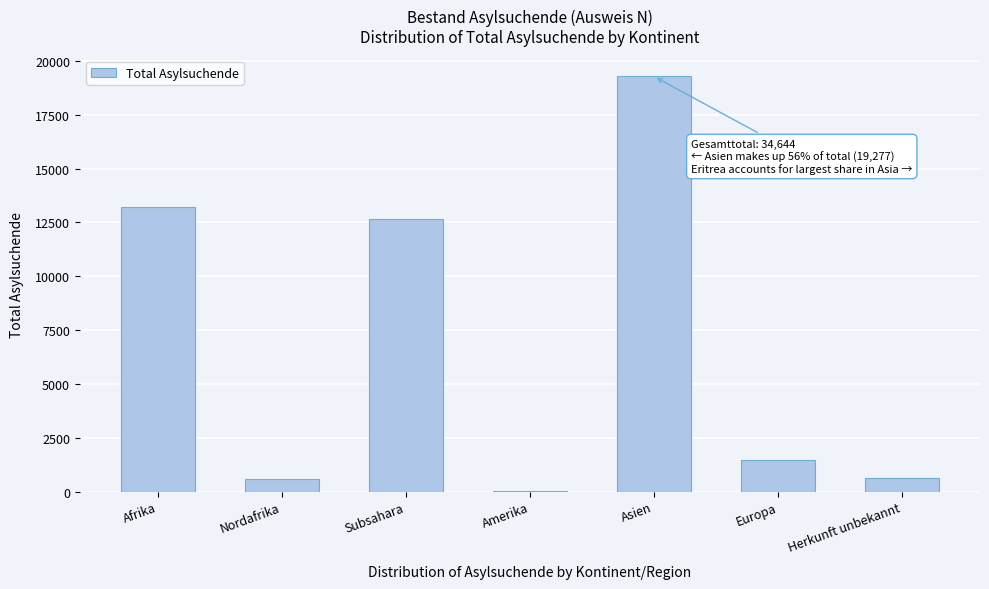

Reading left to right, list all the values displayed in this chart.

Afrika=13226	Nordafrika=568	Subsahara=12658	Amerika=19	Asien=19277	Europa=1472	Herkunft unbekannt=650